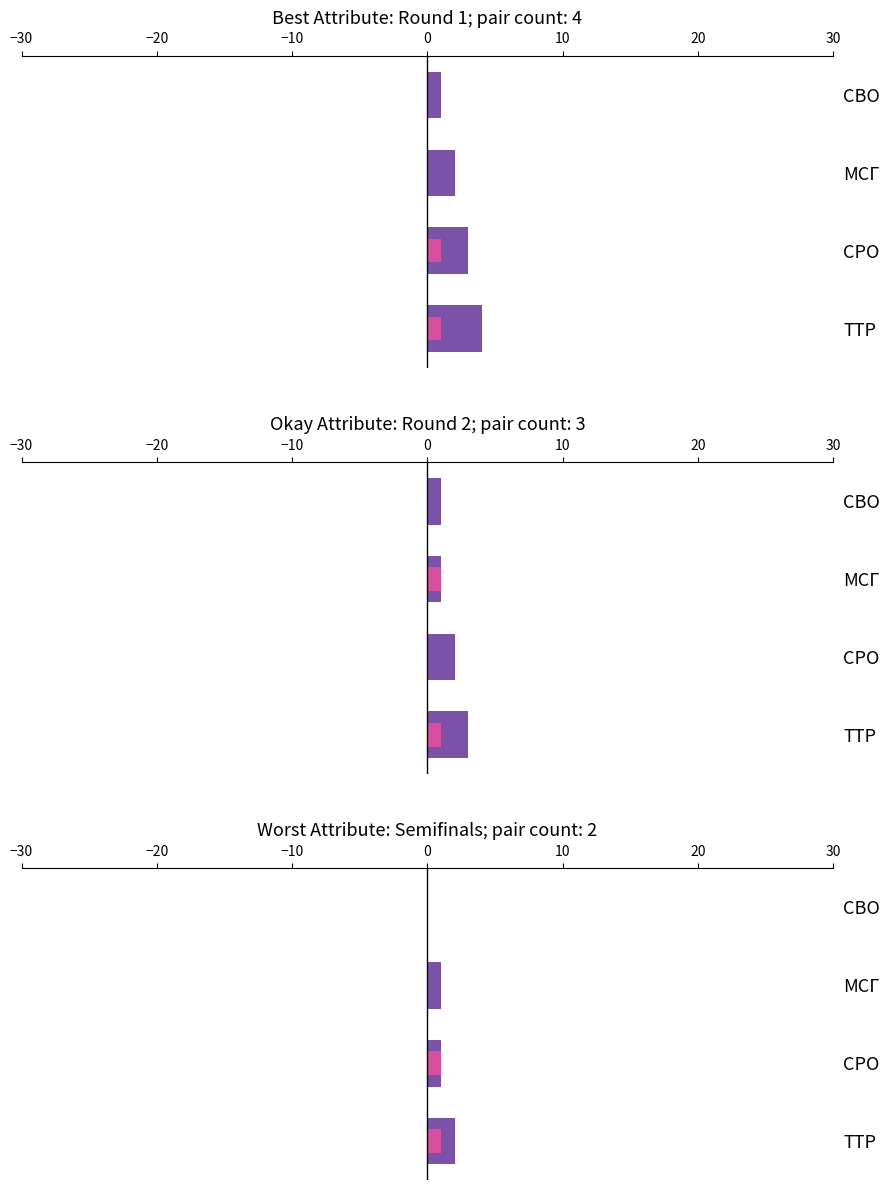

What is the value of the Round counts bar at the 2nd from the left?

1